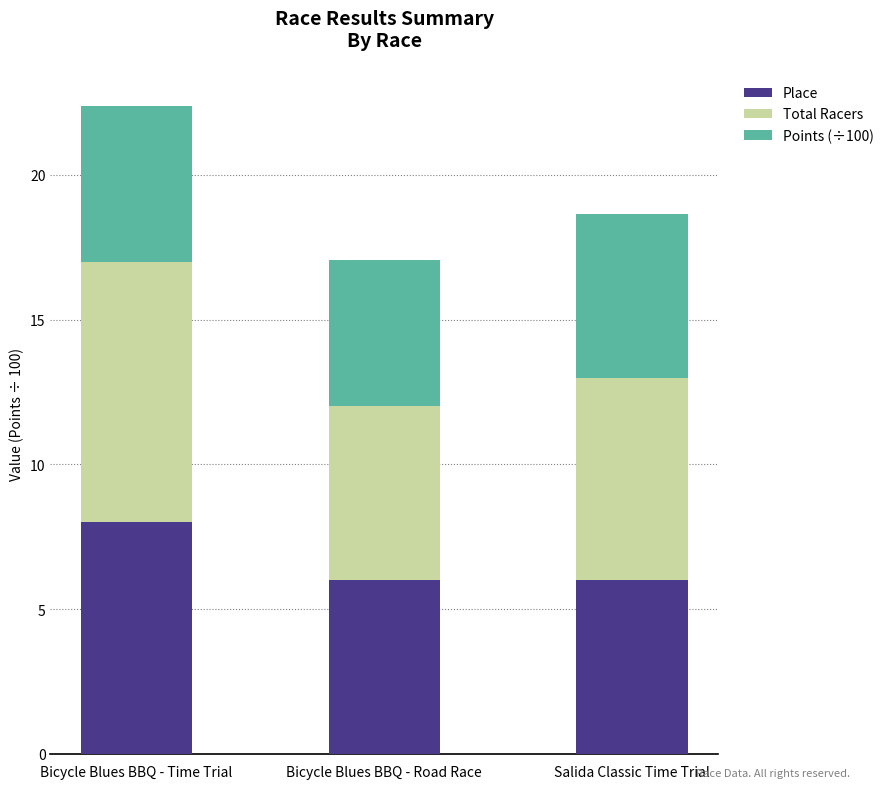

What are all the series names shown in the legend?

Place, Total Racers, Points (÷100)